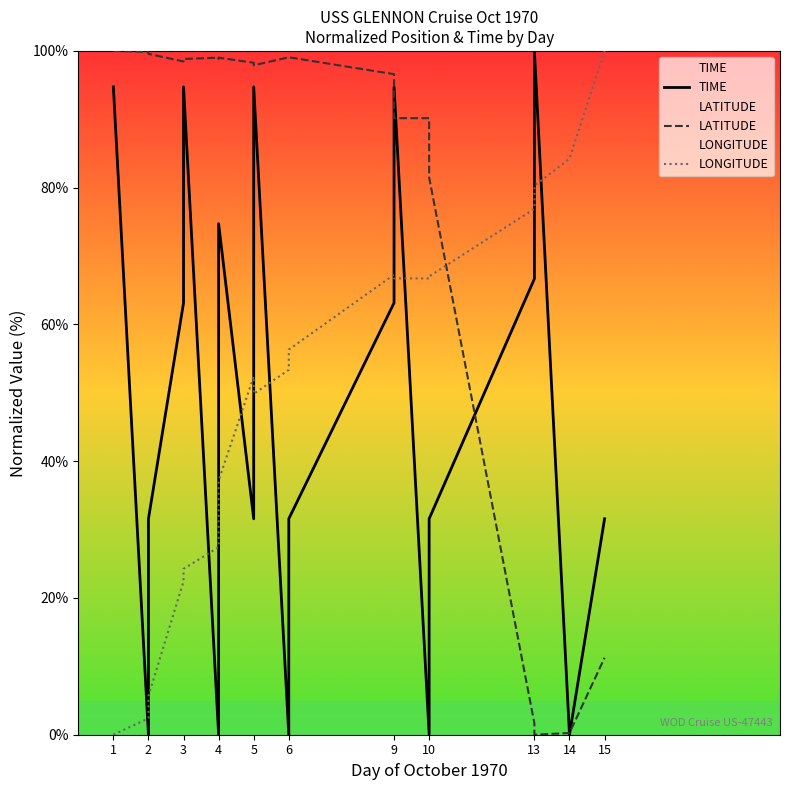

Which series changed the most between 6 and 13?

LATITUDE